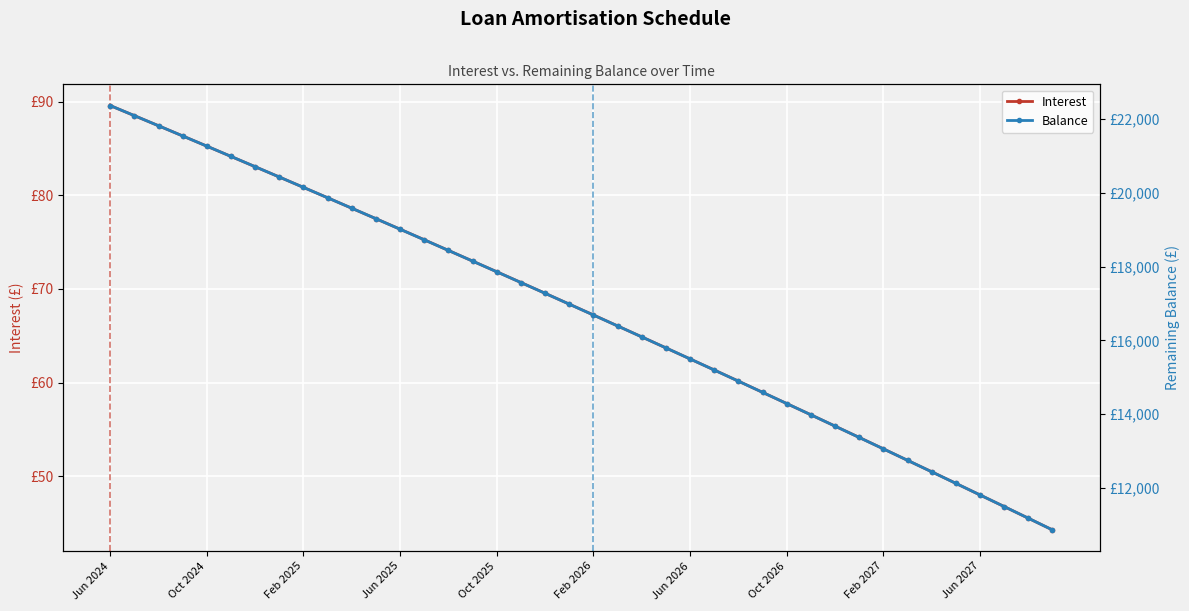

At which label does Interest first exceed 68?

Jun 2024